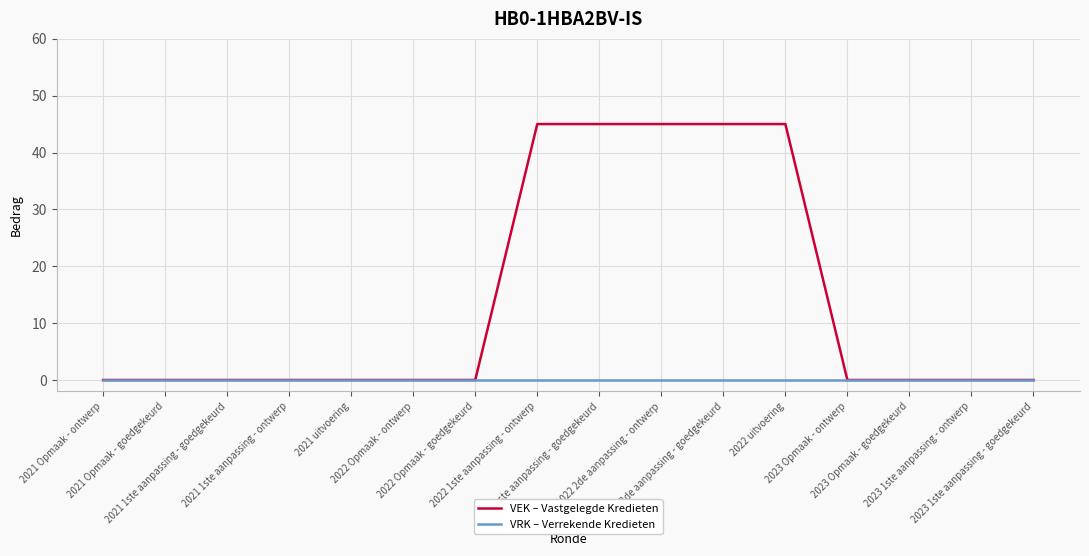

How many VEK – Vastgelegde Kredieten values are between 0 and 45?

16